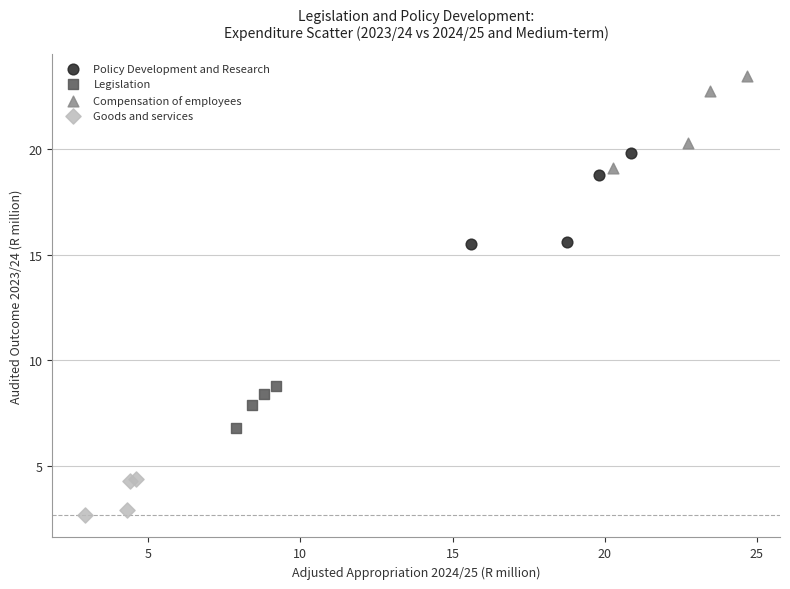

Which series contains the lowest Y value?

Goods and services